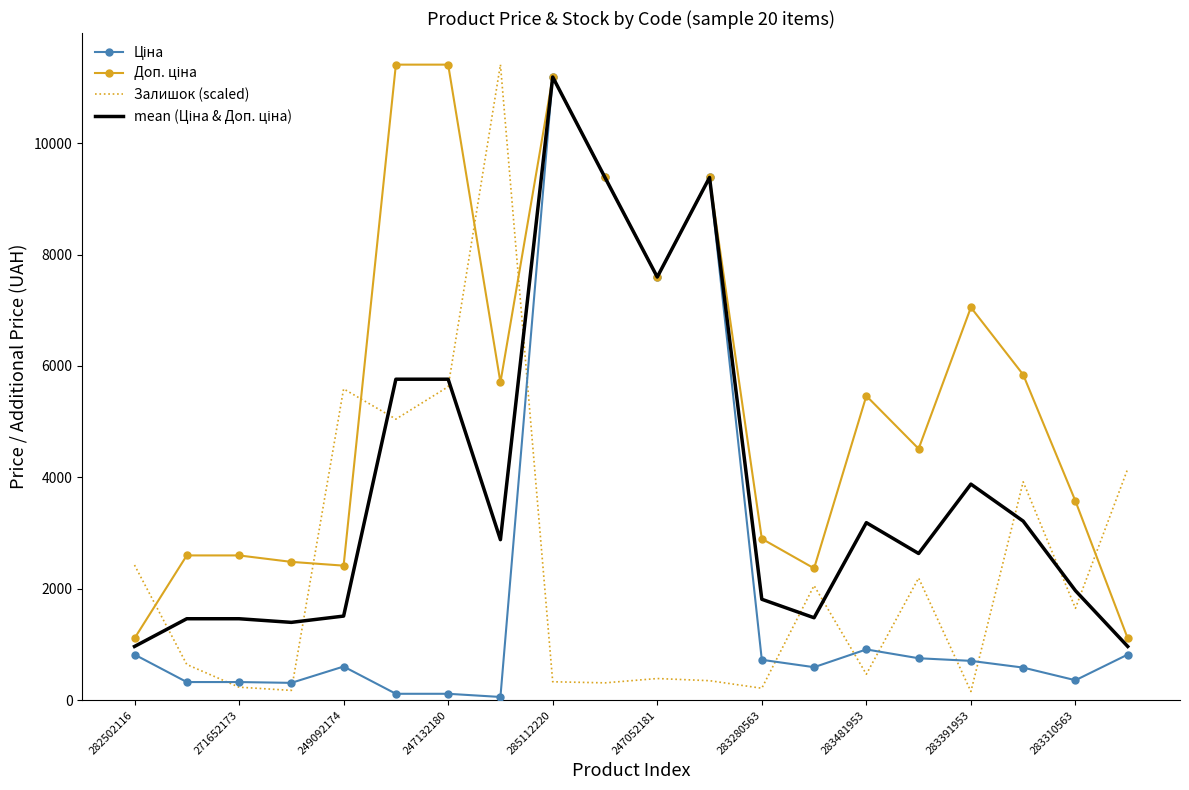

At which category is the sum across all series the highest?

285112220